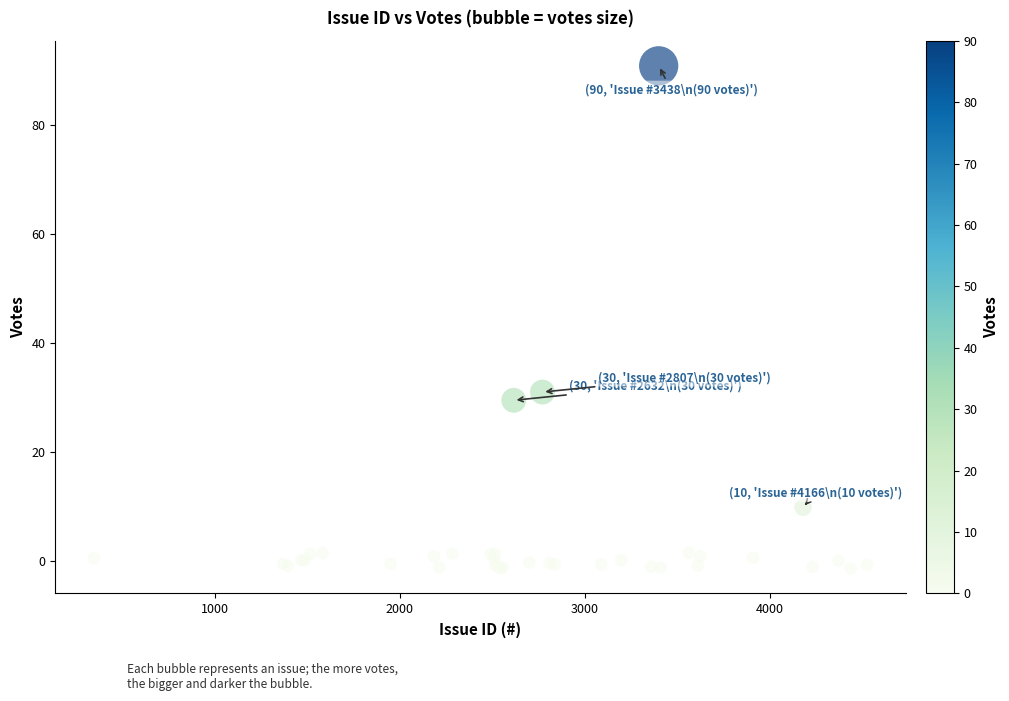

What Y value in the scatter plot is closest to 44?

31.0